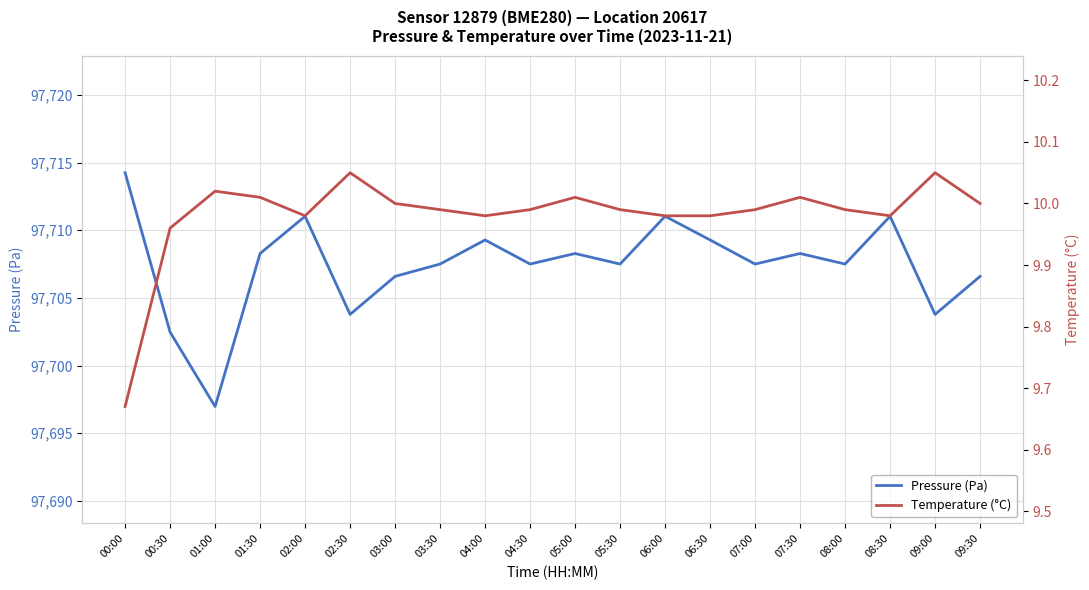

Between 06:30 and 09:00, which series saw the biggest shift?

Pressure (Pa)